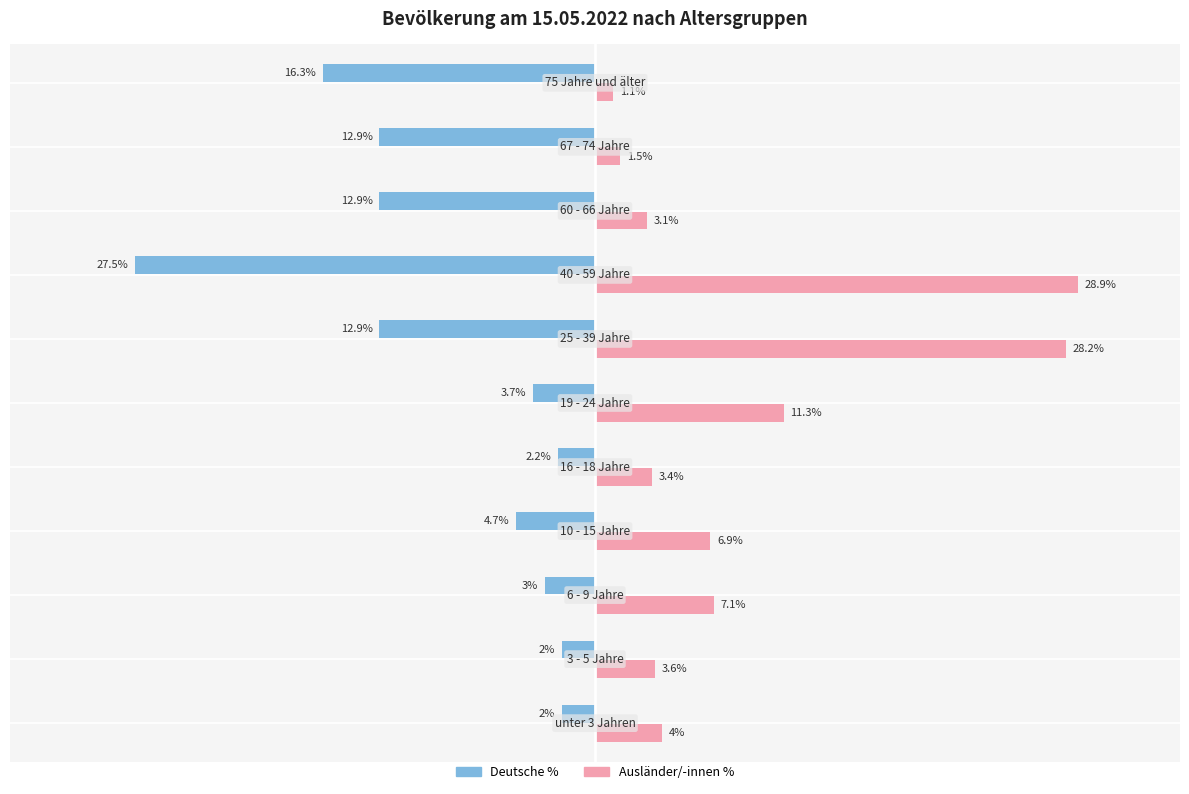

Rank the series by their maximum value, from lowest to highest.

Deutsche %, Ausländer/-innen %